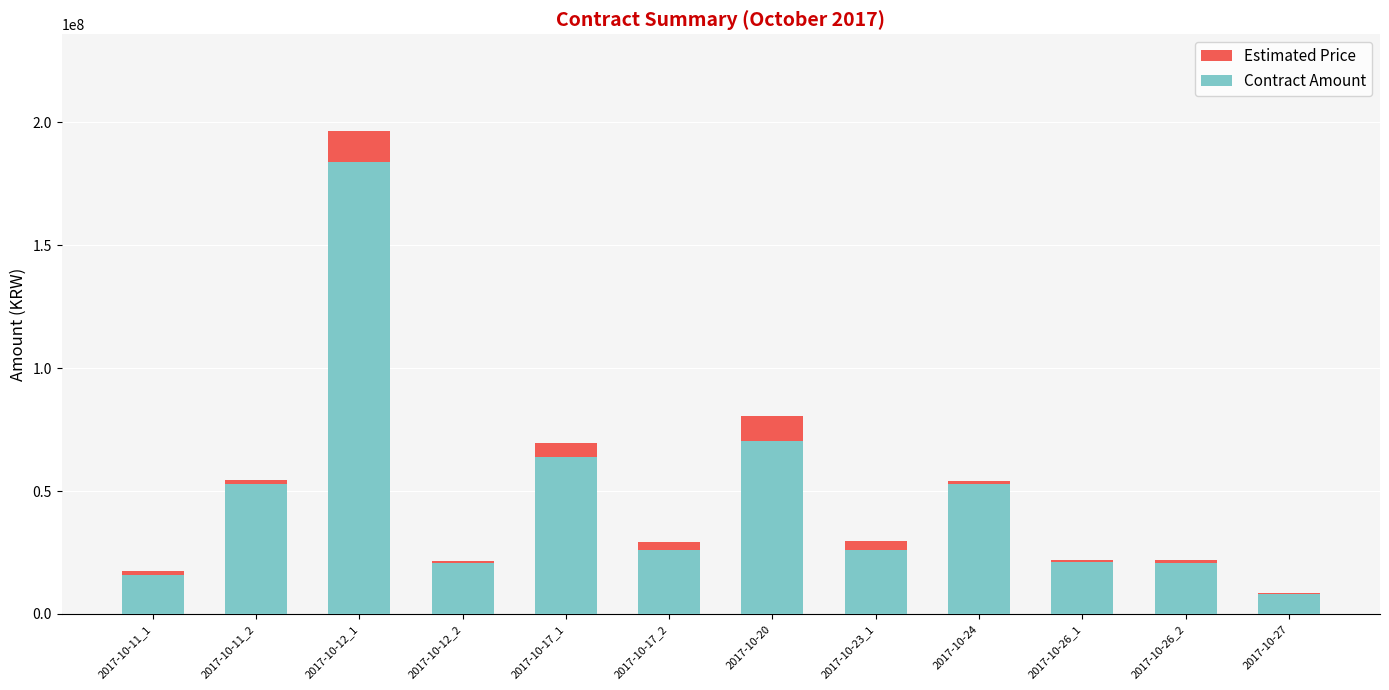

What is the label of the 3rd bar from the right?

2017-10-26_1